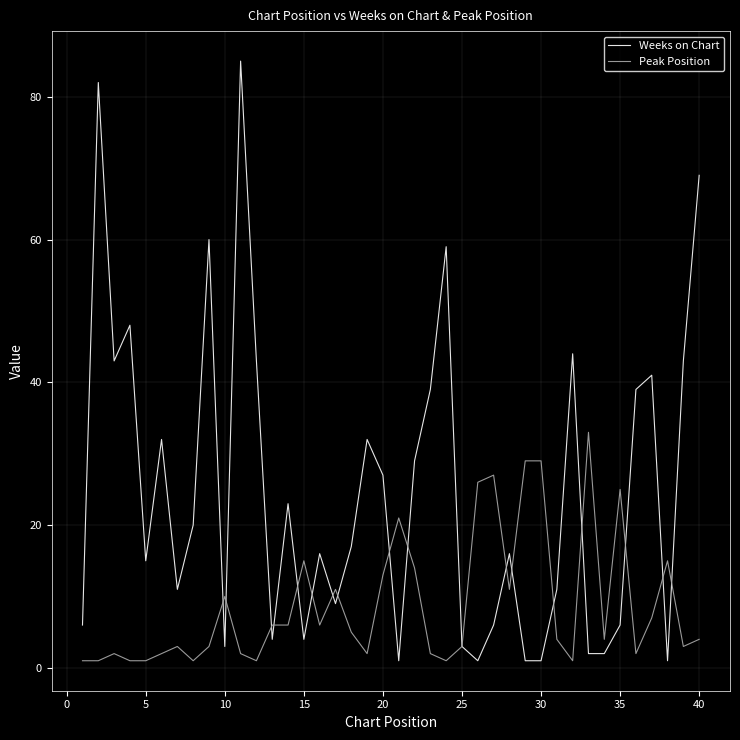

What is the lowest value of the Peak Position series?

1